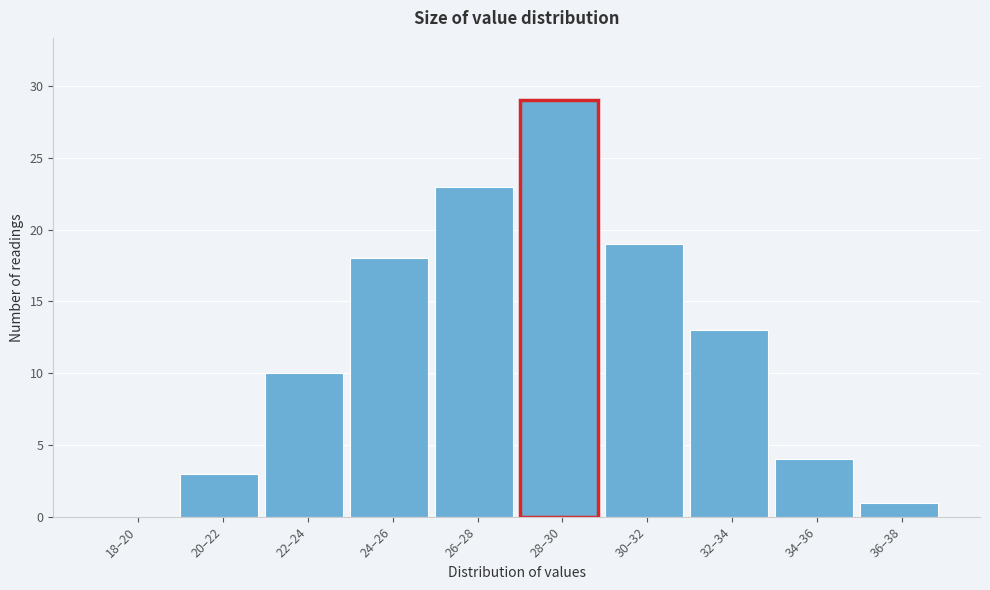

Reading left to right, what are all the values shown in this chart?

18–20=0	20–22=3	22–24=10	24–26=18	26–28=23	28–30=29	30–32=19	32–34=13	34–36=4	36–38=1